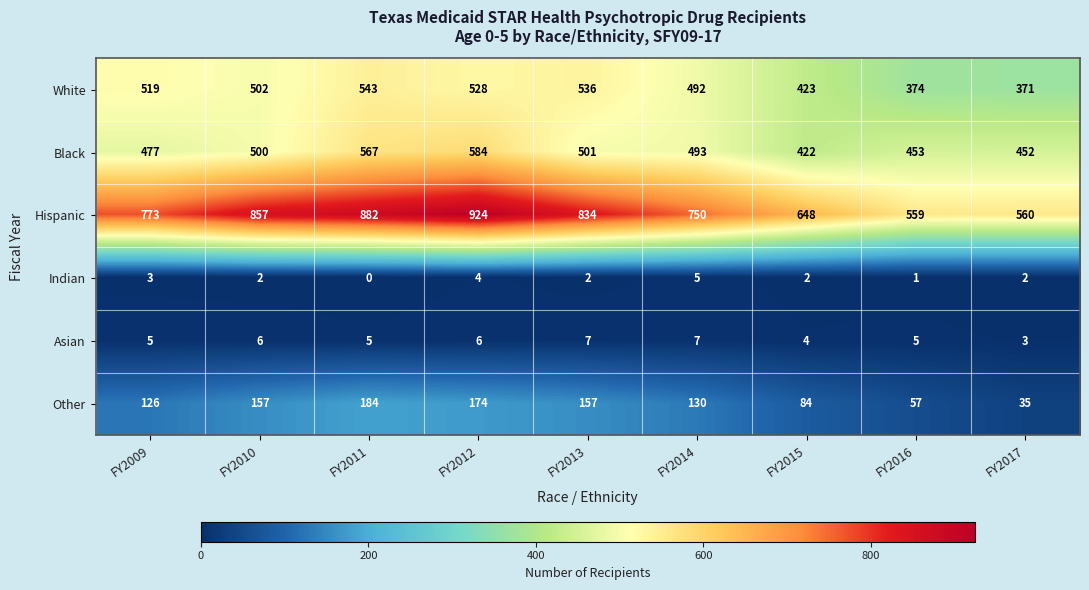

Which series has the widest spread of values?

Hispanic